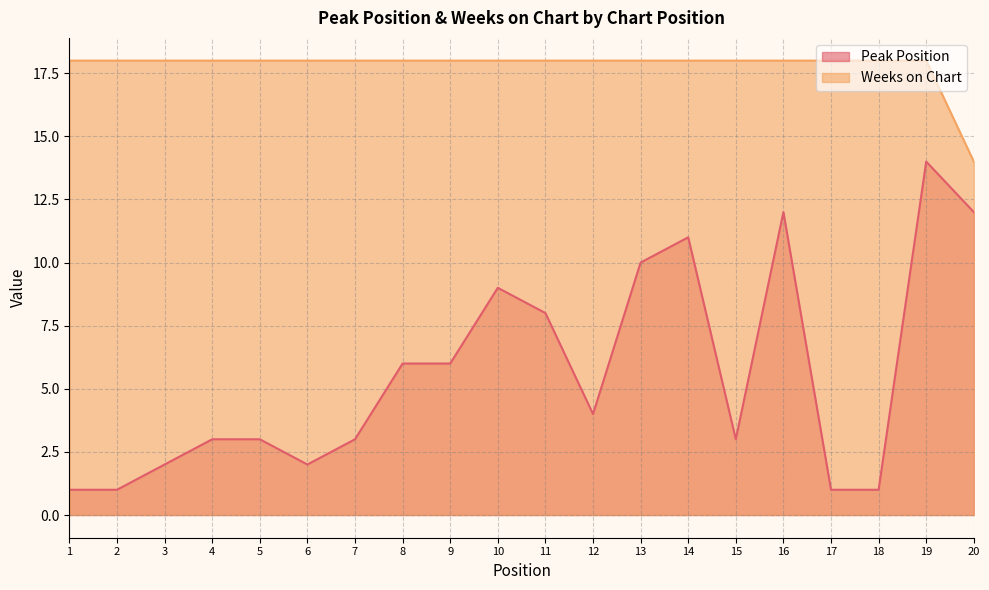

How many series are shown in this chart?

2